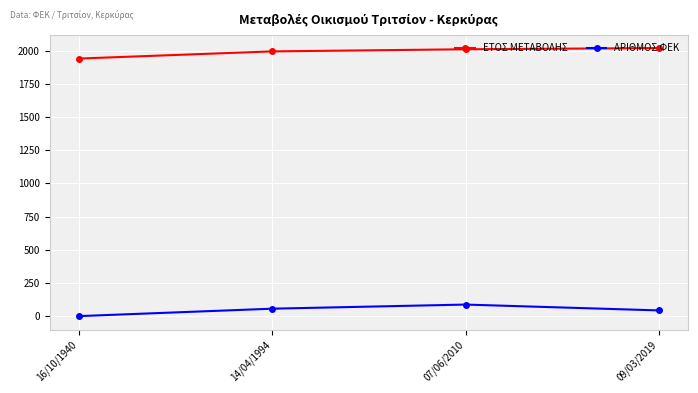

Is the value of ΕΤΟΣ ΜΕΤΑΒΟΛΗΣ at 16/10/1940 greater than the value of ΑΡΙΘΜΟΣ ΦΕΚ at 16/10/1940?

Yes